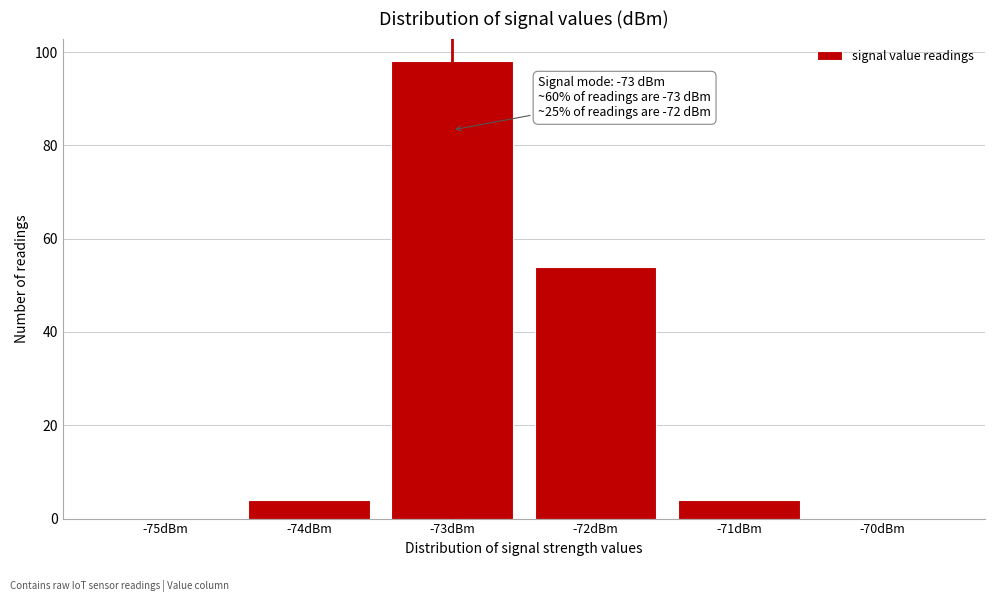

Over which range of the x-axis is the bar tallest?

-73.5 to -72.5